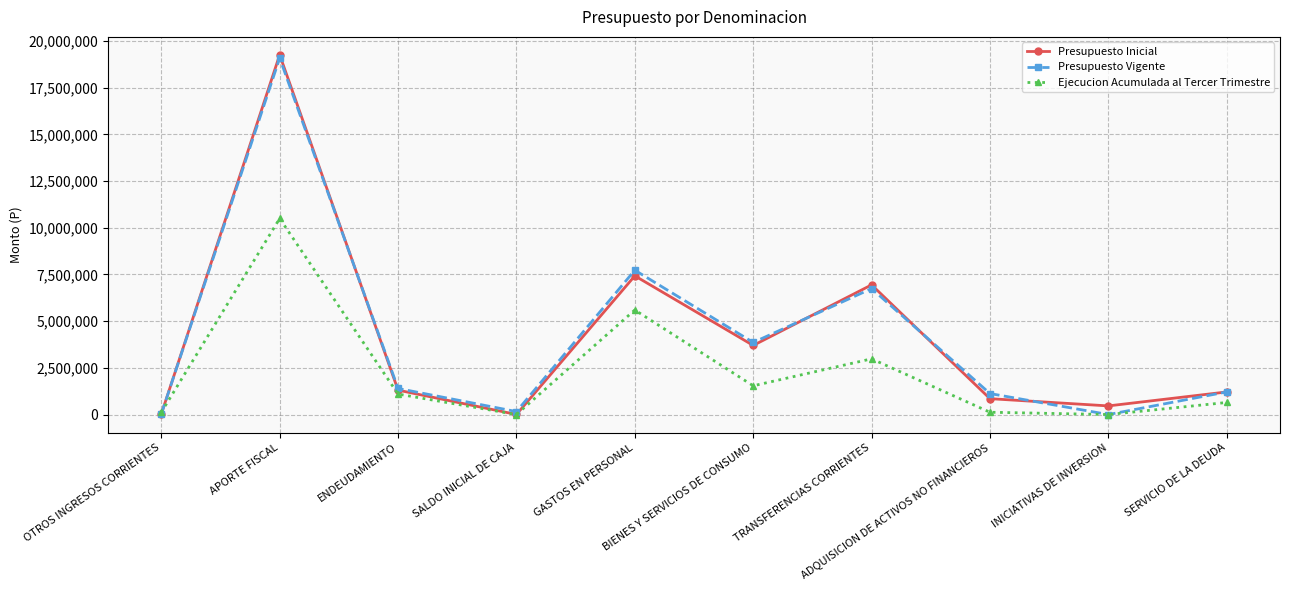

What is the maximum value shown in the chart?

19255110